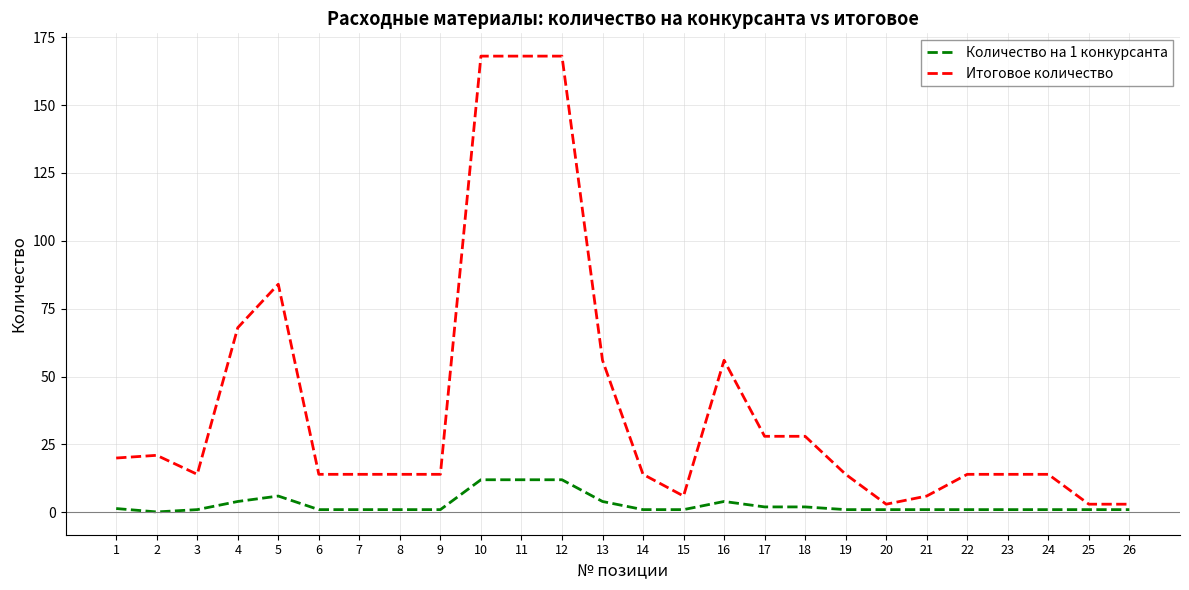

What is the maximum value shown in the chart?

168.0